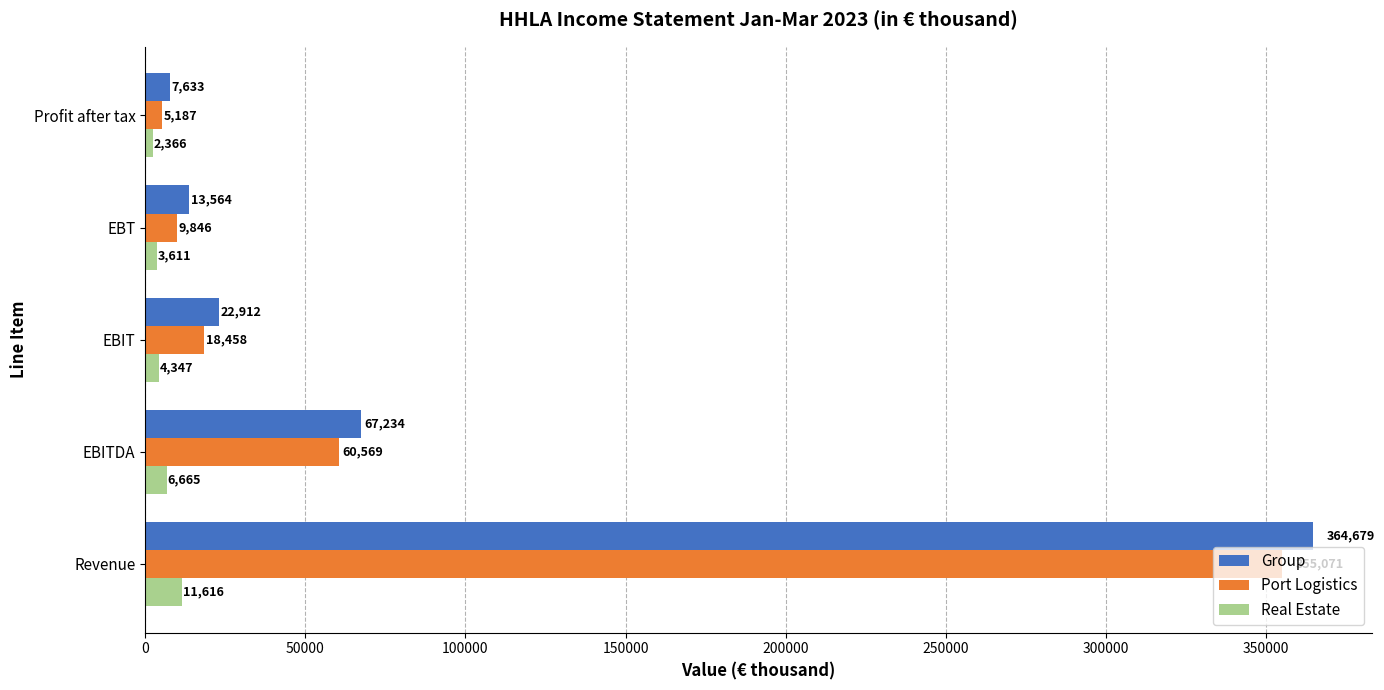

The value of Real Estate at EBT is 3611. True or false?

True